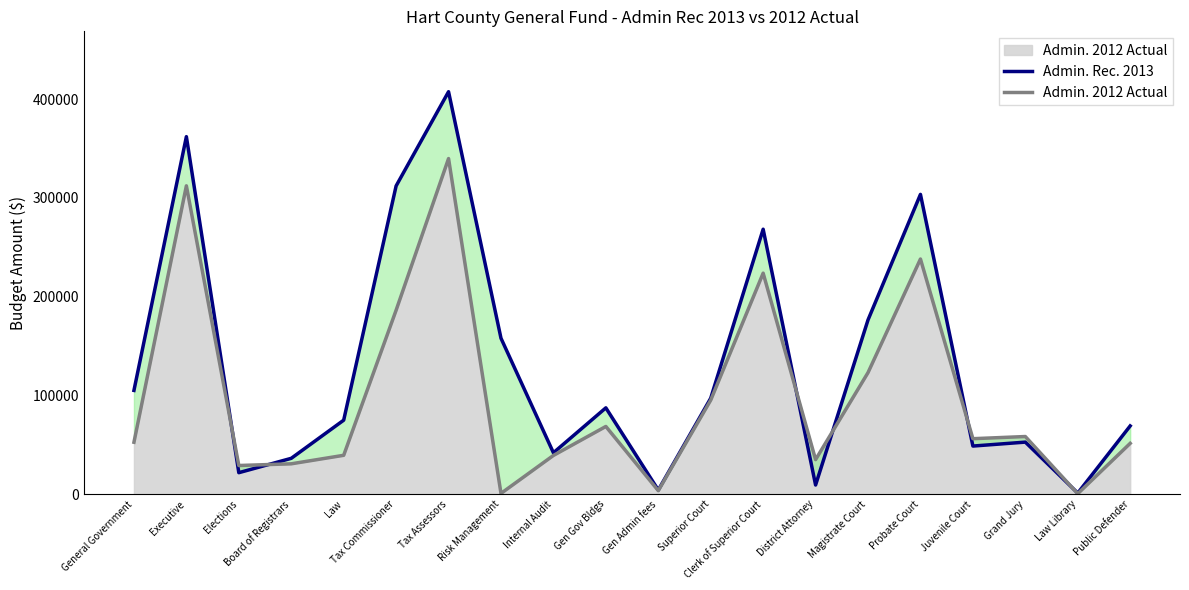

Reading right to left, list all the values displayed in this chart.

Admin. Rec. 2013: Public Defender=69193.0	Law Library=1200.0	Grand Jury=52782.5	Juvenile Court=48800.0	Probate Court=303656.8	Magistrate Court=176544.3	District Attorney=9340.0	Clerk of Superior Court=268390.4	Superior Court=97260.8	Gen Admin fees=4250.0	Gen Gov Bldgs=87500.0	Internal Audit=42000.0	Risk Management=158000.0	Tax Assessors=407630.3	Tax Commissioner=312226.6	Law=75000.0	Board of Registrars=36369.8	Elections=21833.2	Executive=362125.2	General Government=105141.6
Admin. 2012 Actual: Public Defender=51540.0	Law Library=550.0	Grand Jury=58448.0	Juvenile Court=56250.0	Probate Court=238202.0	Magistrate Court=123184.0	District Attorney=35076.0	Clerk of Superior Court=223883.0	Superior Court=95318.0	Gen Admin fees=3630.0	Gen Gov Bldgs=68651.0	Internal Audit=39301.0	Risk Management=841.0	Tax Assessors=339940.0	Tax Commissioner=186355.0	Law=39434.0	Board of Registrars=30817.0	Elections=29094.0	Executive=312332.0	General Government=52657.0